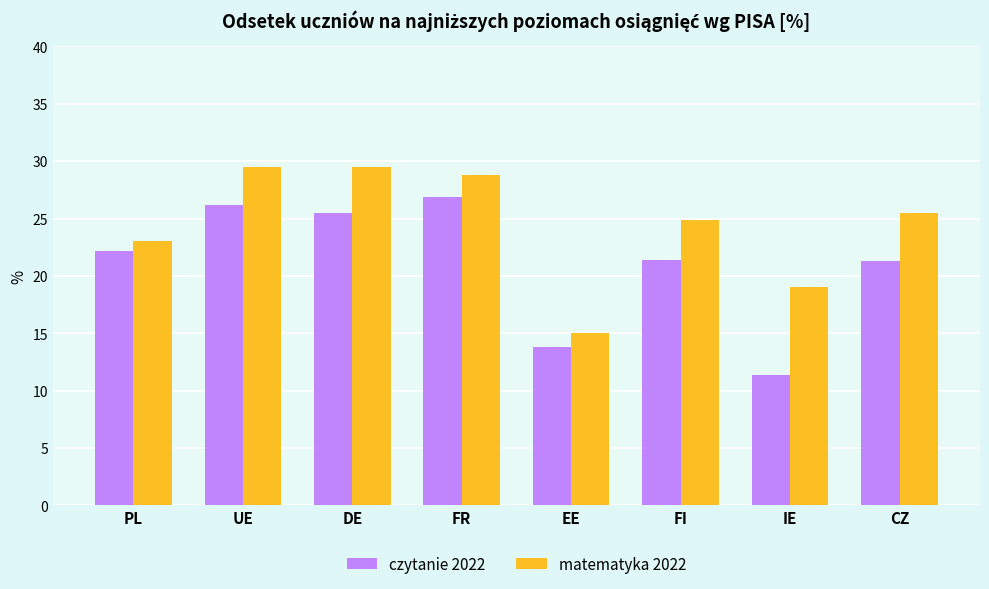

Rank the series by their average value, from lowest to highest.

czytanie 2022, matematyka 2022